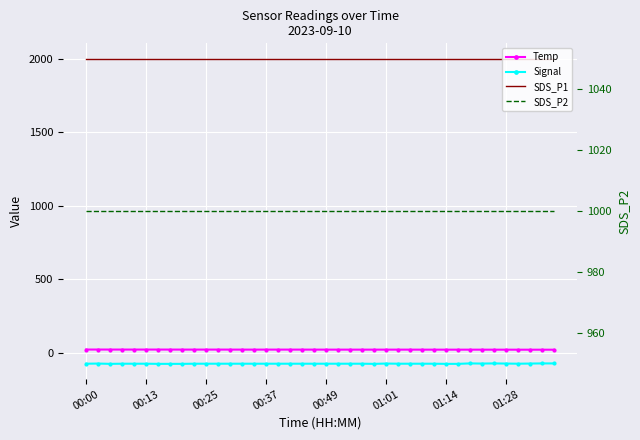

How many lines are shown in the chart?

4